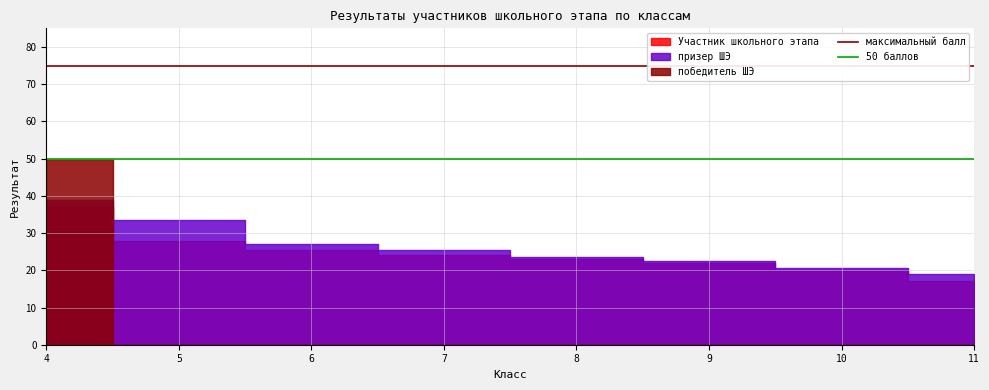

Is it true that 50 баллов equals 50 at 5?

True